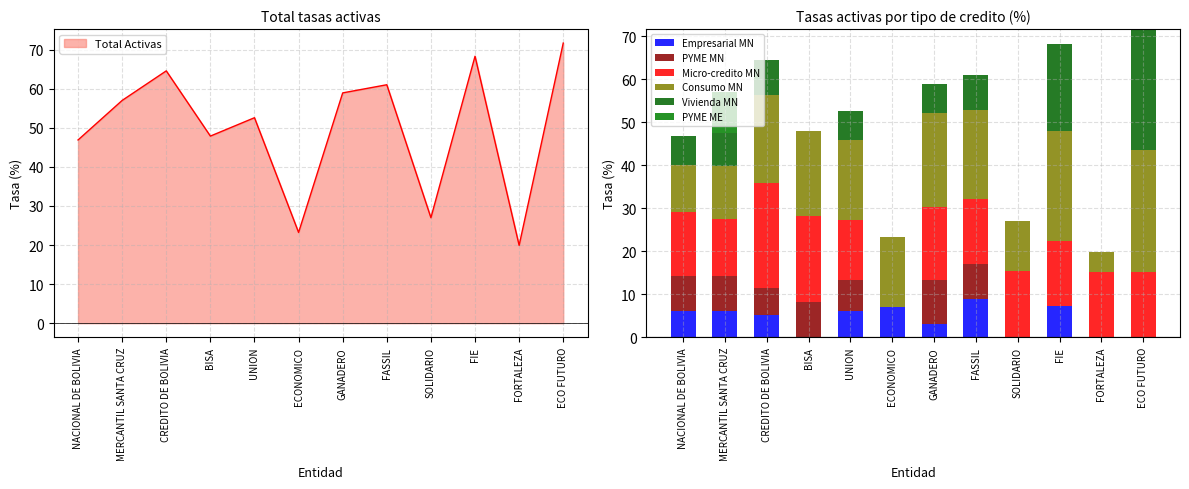

How many data points in Empresarial MN are above 6?

6